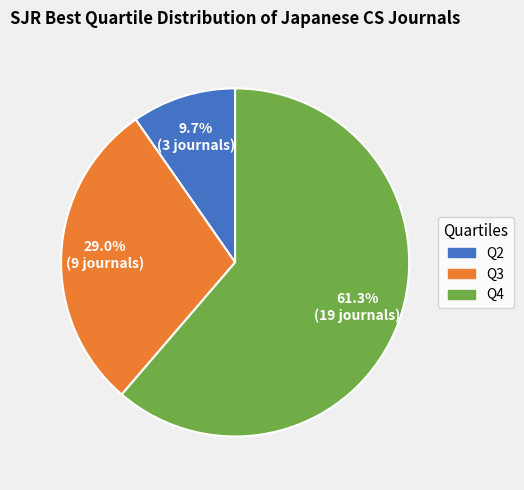

The Q3 slice represents 21% of the pie. True or false?

False